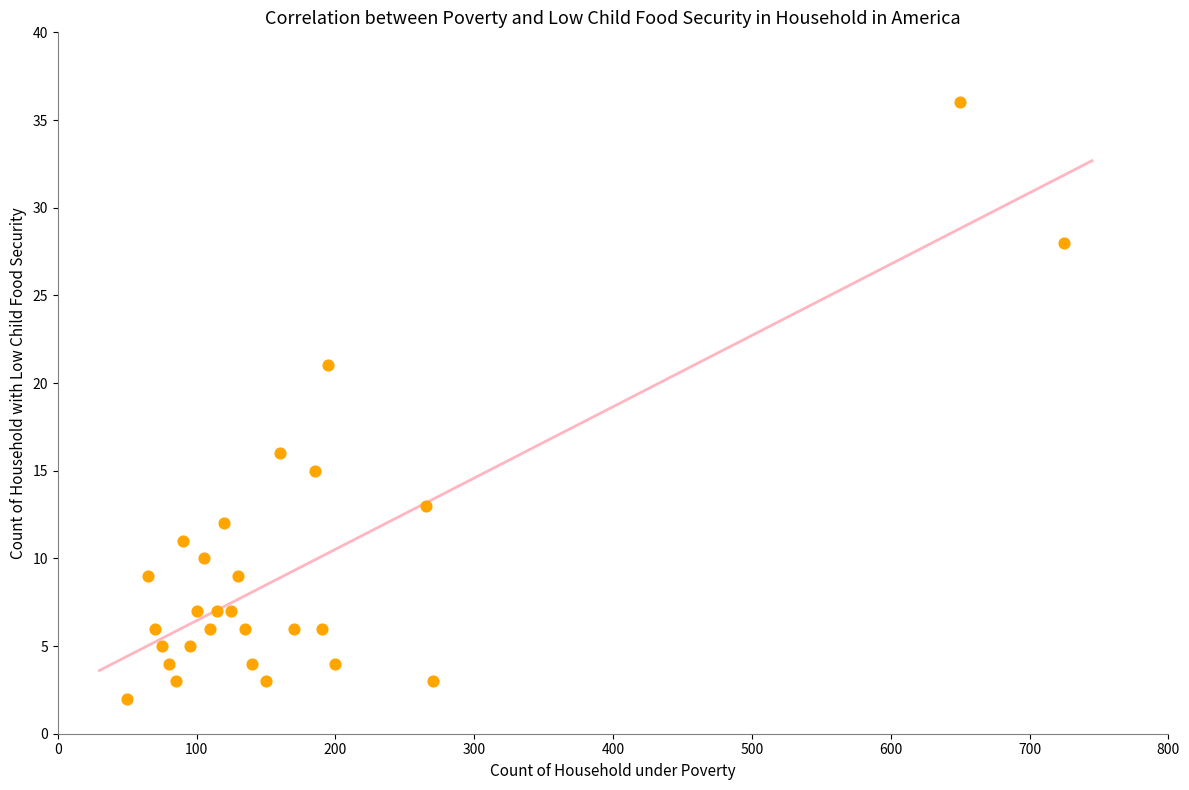

What Y value in the scatter plot is closest to 19?

21